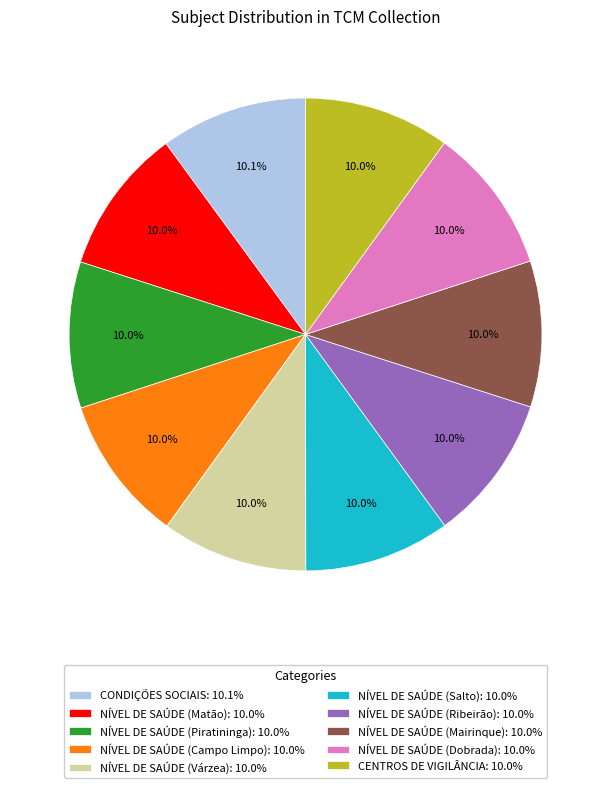

Approximately how many times larger is the value at NÍVEL DE SAÚDE (Piratininga): 10.0% compared to NÍVEL DE SAÚDE (Várzea): 10.0%?

1.0